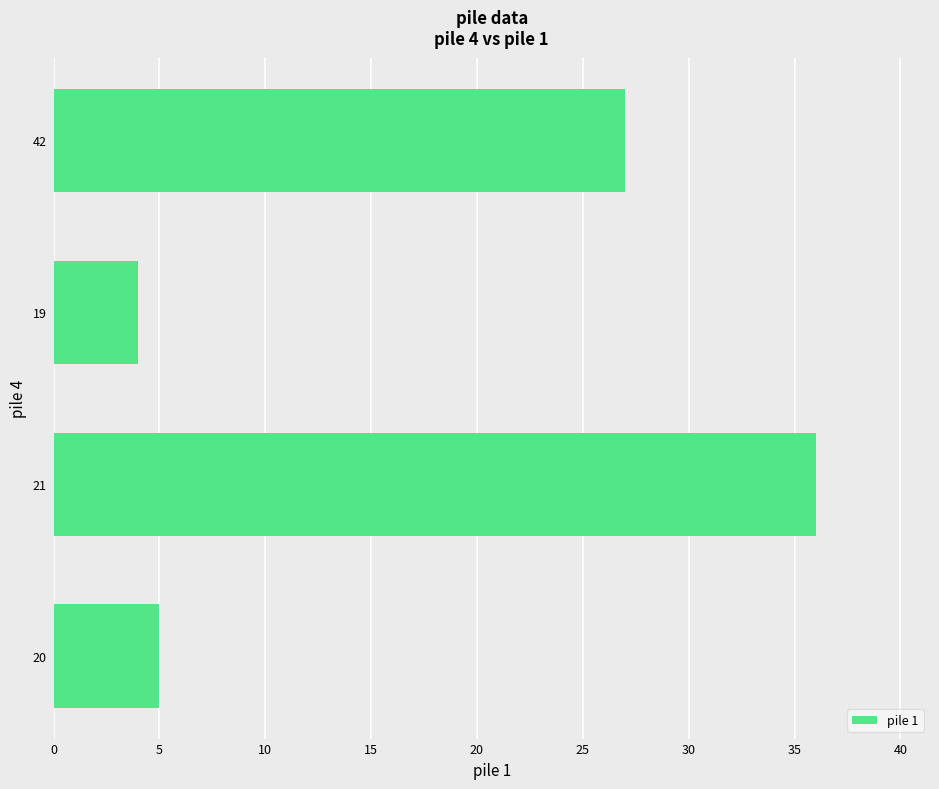

Which has a higher value, 19 or 42?

42